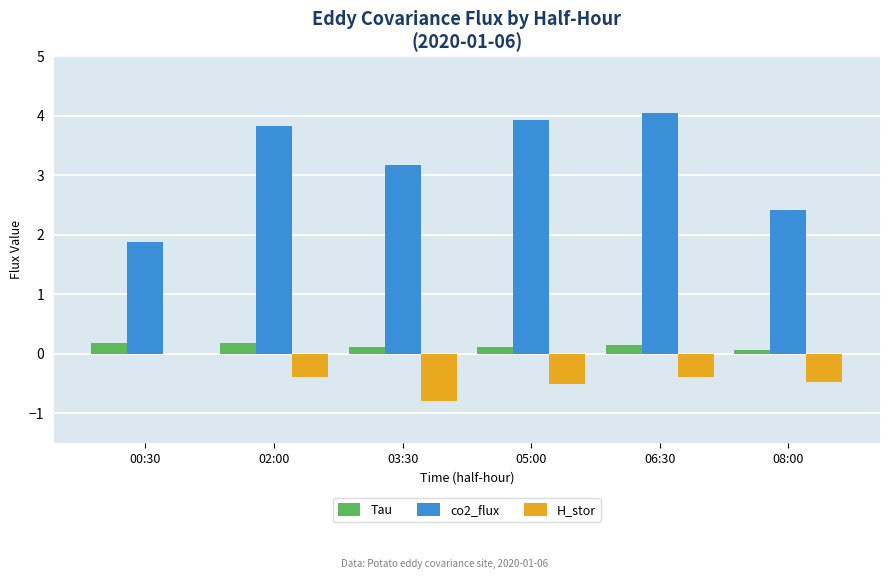

Is the value of Tau at 02:00 greater than the value of co2_flux at 02:00?

No